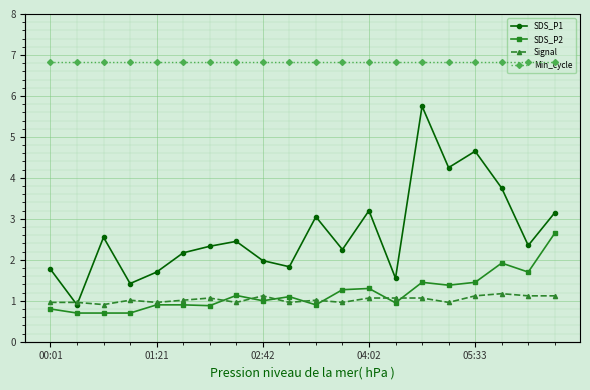

True or false: SDS_P2 has more than 1 interior local peaks.

True